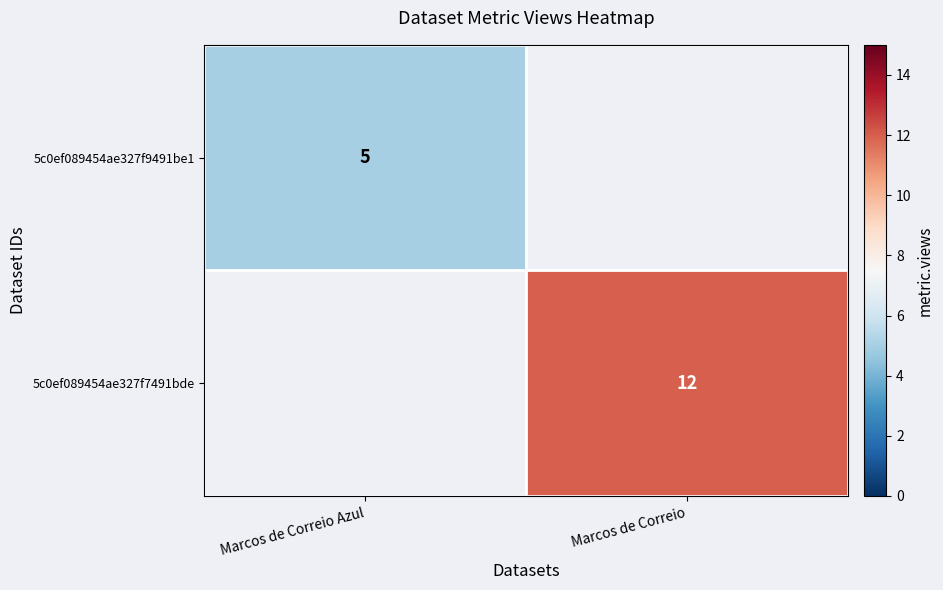

How many distinct data groups are displayed?

2